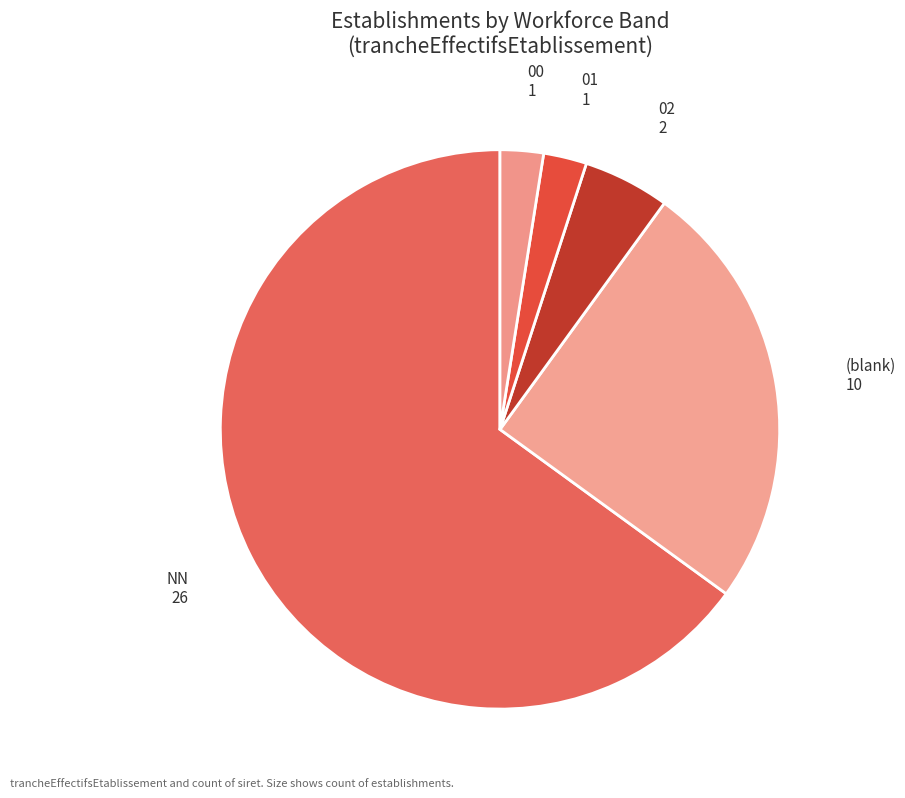

True or false: 01 accounts for 3% of the total.

True